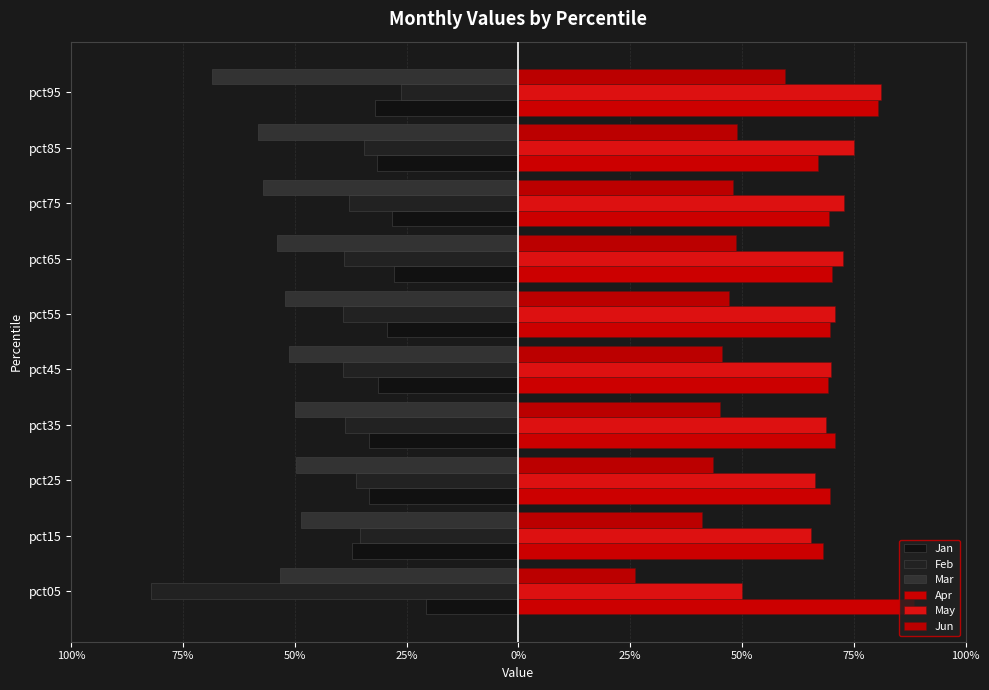

How many bars are there in total?

60